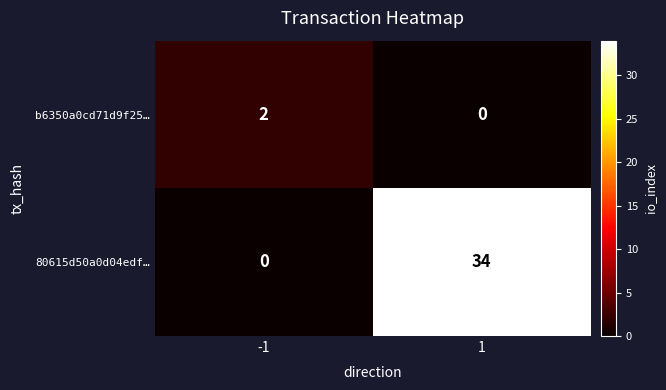

Reading left to right, extract all data points from this chart.

b6350a0cd71d9f25…: 2	0
80615d50a0d04edf…: 0	34